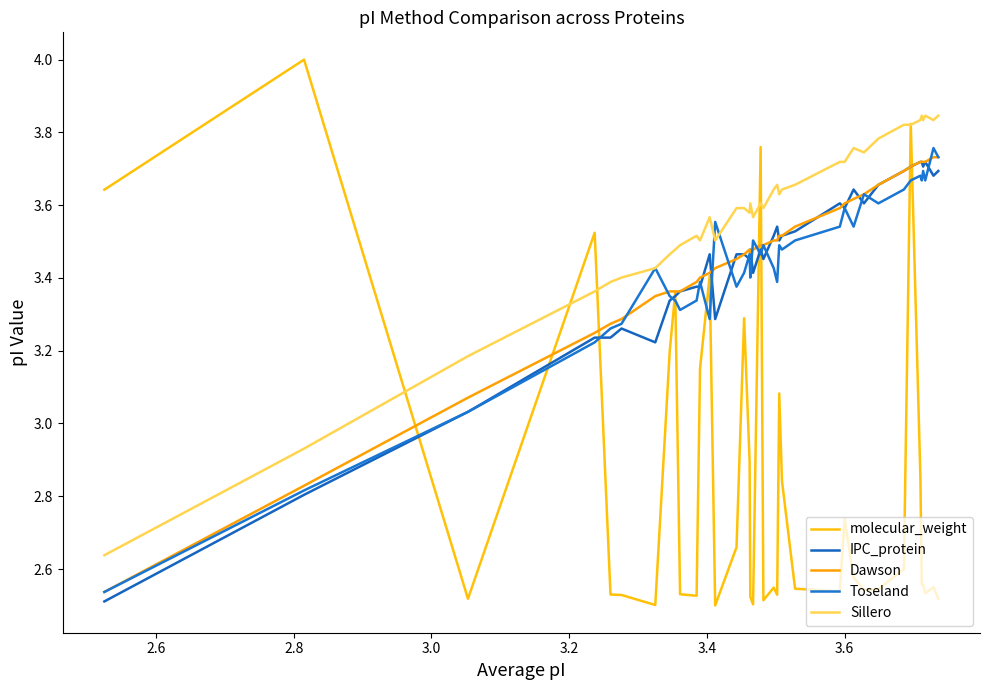

Which series has the widest spread of values?

molecular_weight